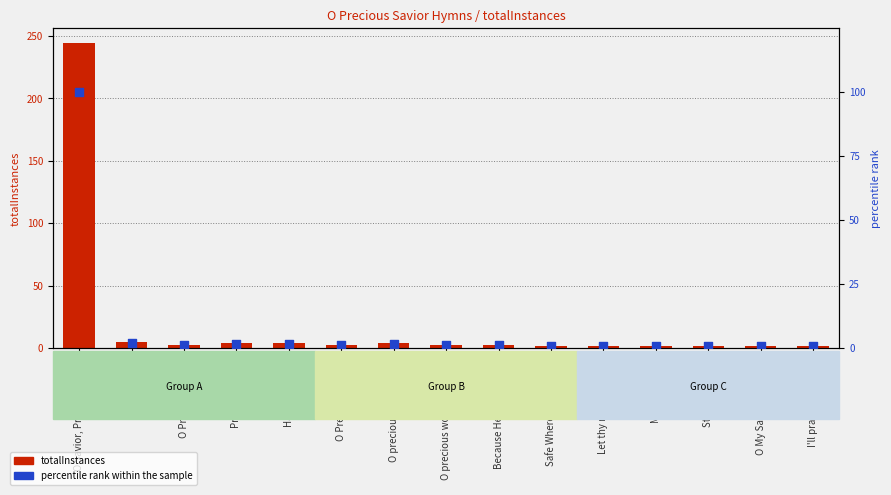

What is the total value across all series at I'll praise the Savior?

2.8